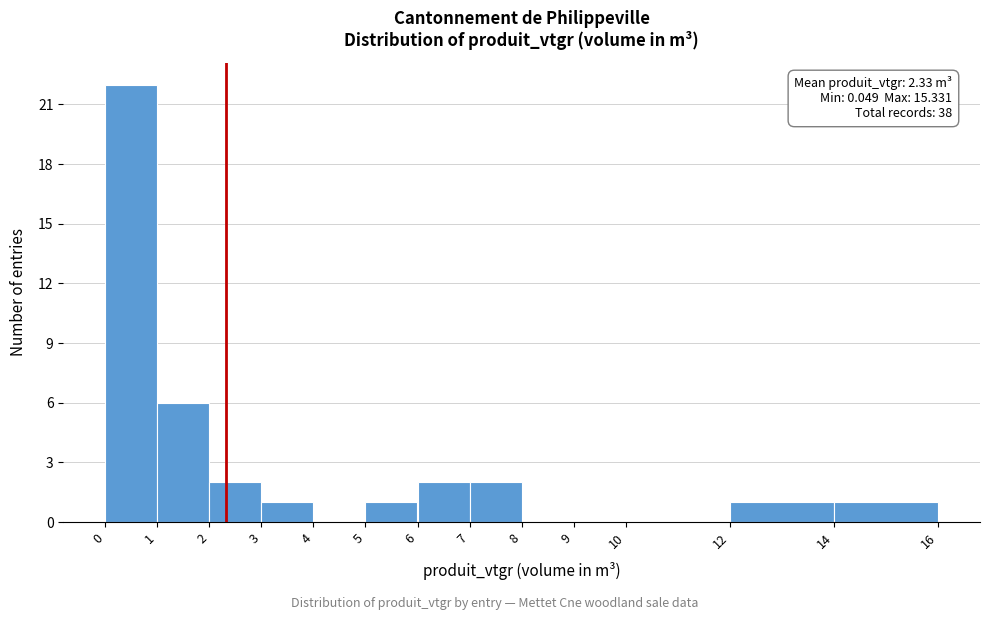

Which range on the x-axis has the tallest bar?

0 to 1